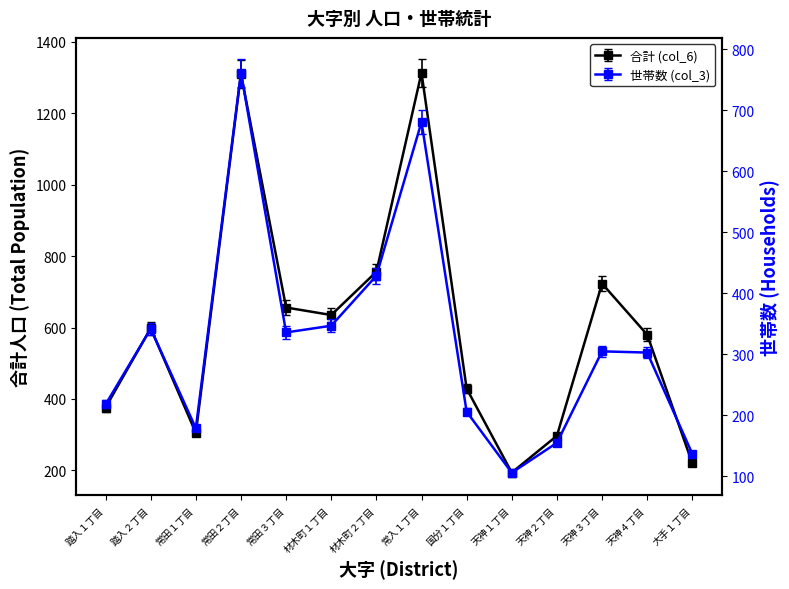

What is the sum of the 世帯数 (col_3) values at 天神２丁目 and 大手１丁目?

292